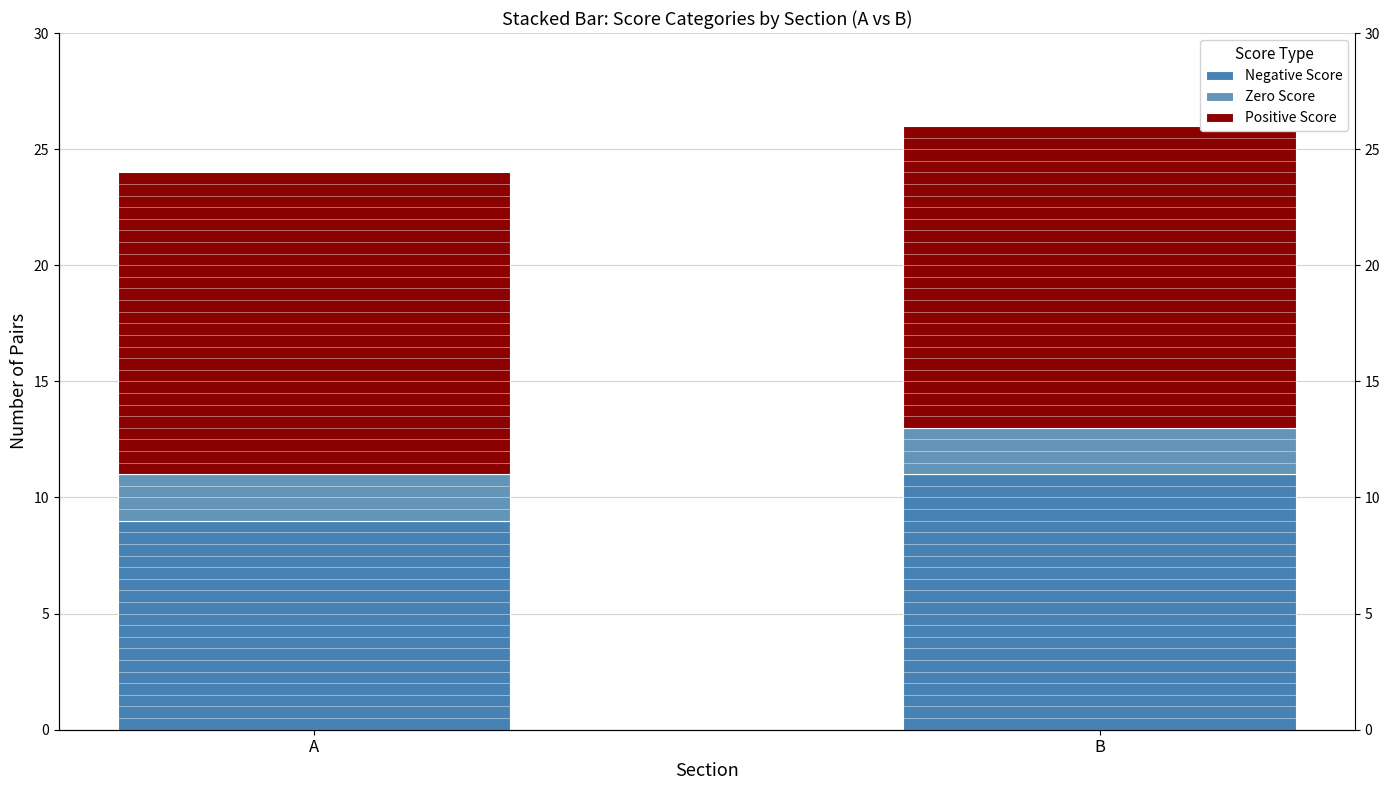

Which series changed the most between A and B?

Negative Score